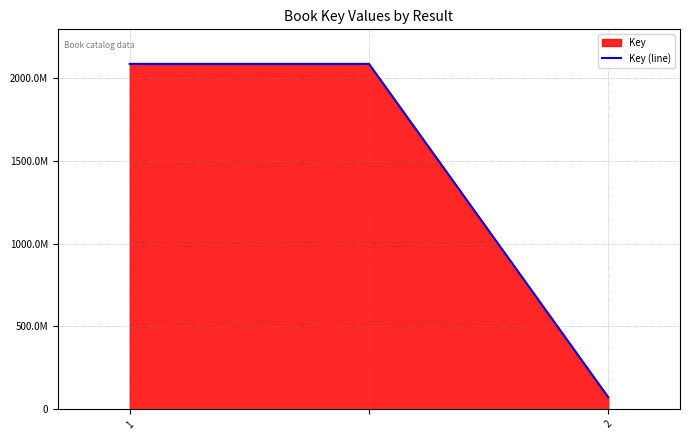

Does the chart have visible grid lines?

Yes